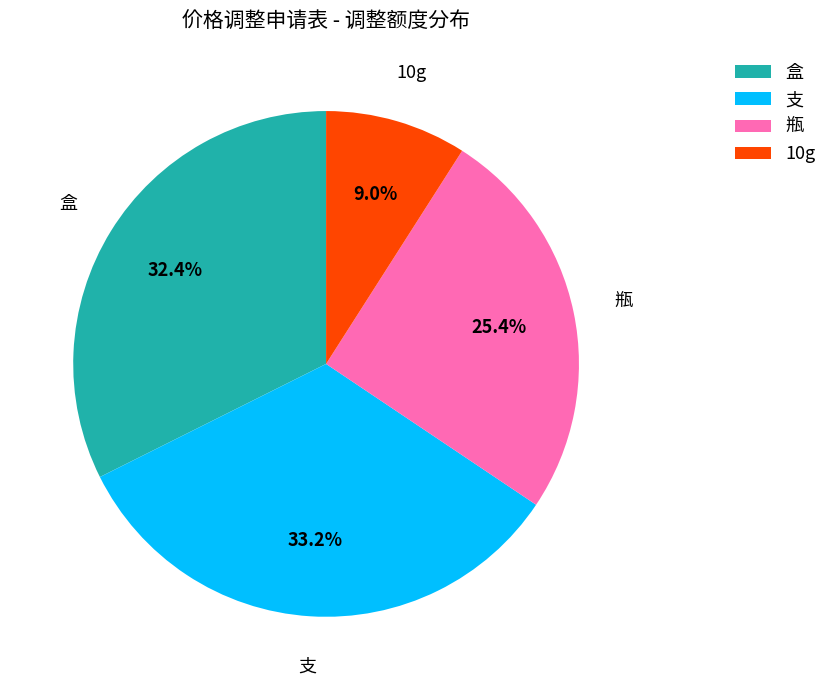

What is the smallest slice in the pie chart?

10g